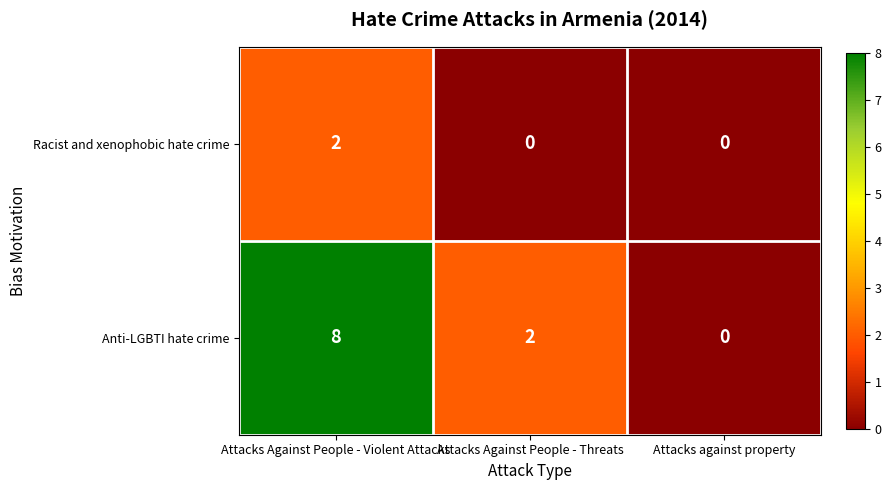

What is the maximum value shown in the chart?

8